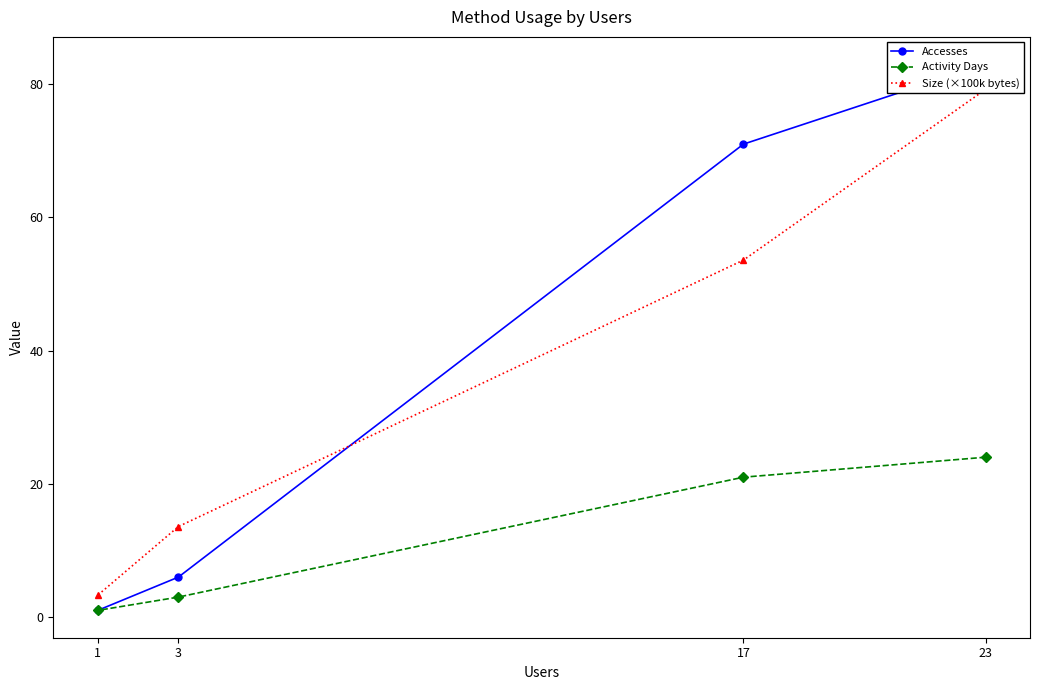

How many series are shown in this chart?

3